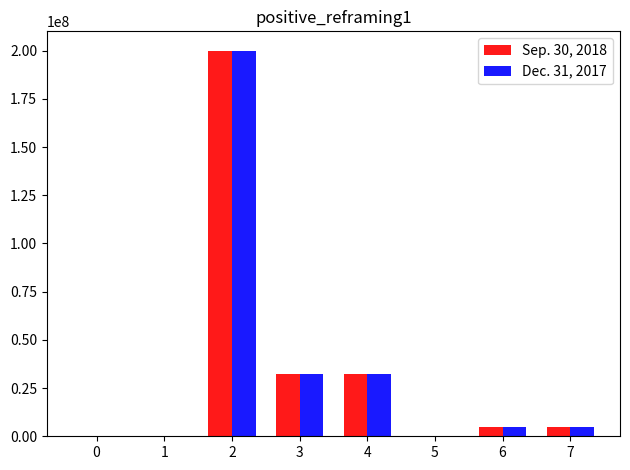

At which category is the sum across all series the highest?

2